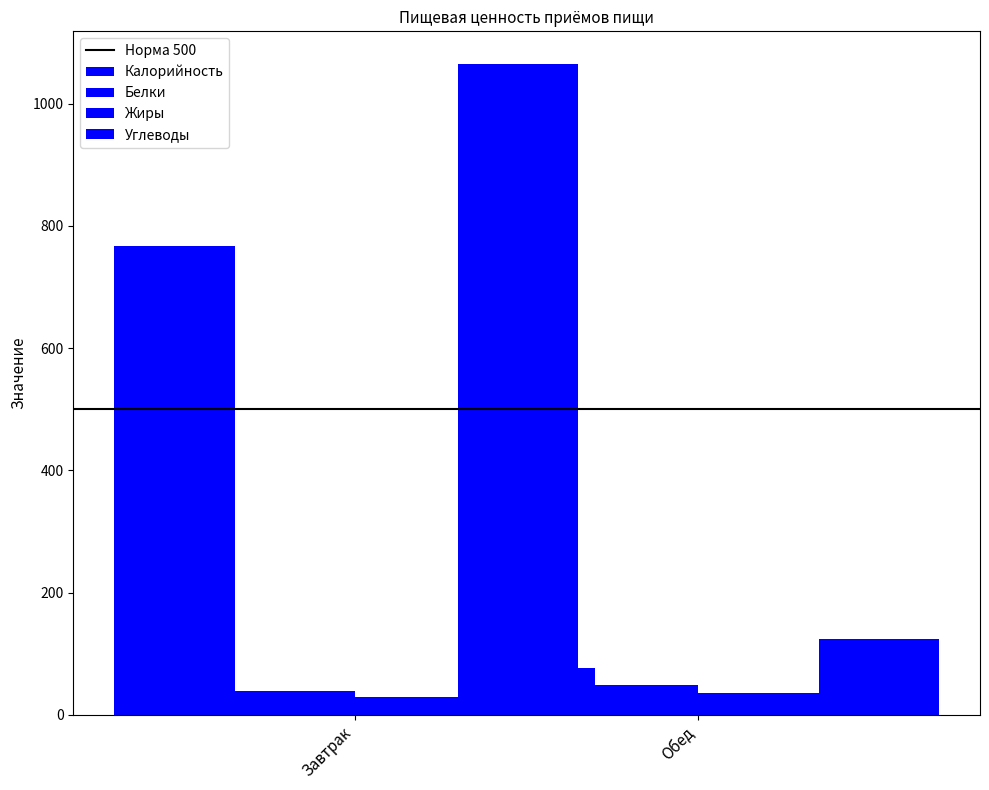

Which series has the largest range (max minus min)?

Калорийность